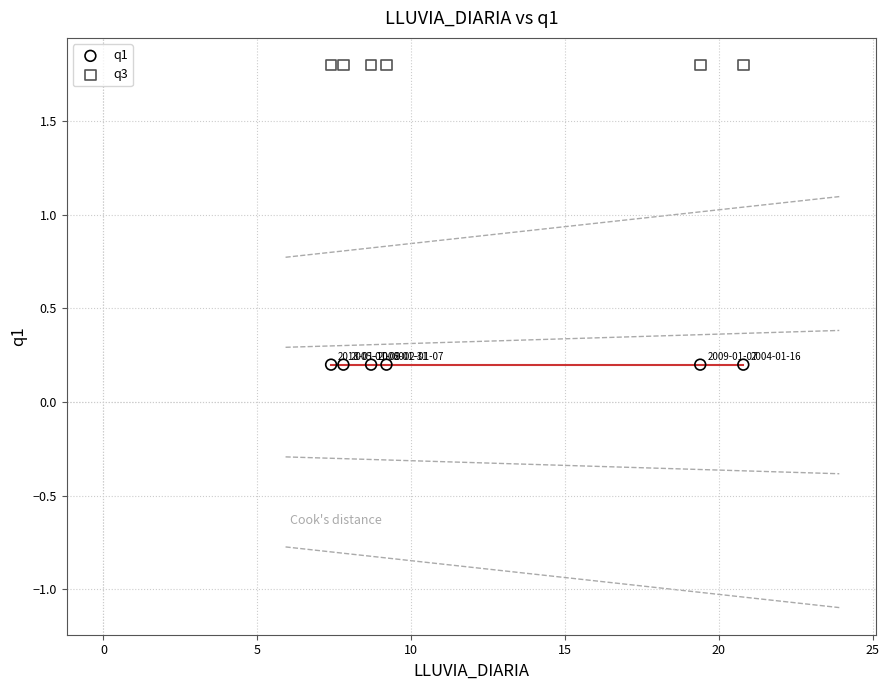

Across all data points, what is the average Y value?

1.0